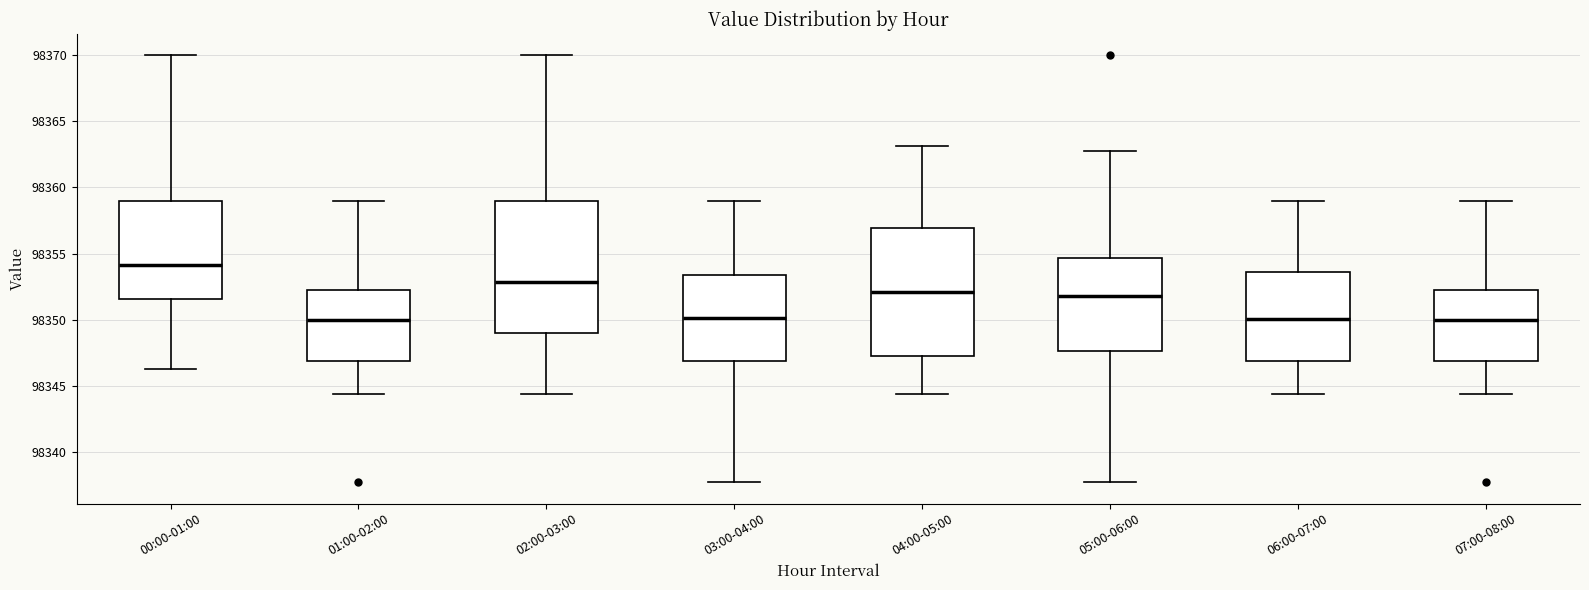

Reading left to right, transcribe this box plot: for each box, give where its median line is, the range the box spans, and where its two whiskers end, as read against the y-axis. The values are not printed on the chart, so give them approximately, as read against the axis.

00:00-01:00: median 98354.0, box 98351.5 to 98359.0, whiskers 98346.5 to 98370.0
01:00-02:00: median 98350.0, box 98347.0 to 98352.0, whiskers 98344.5 to 98359.0
02:00-03:00: median 98353.0, box 98349.0 to 98359.0, whiskers 98344.5 to 98370.0
03:00-04:00: median 98350.0, box 98347.0 to 98353.5, whiskers 98337.5 to 98359.0
04:00-05:00: median 98352.0, box 98347.5 to 98357.0, whiskers 98344.5 to 98363.0
05:00-06:00: median 98352.0, box 98347.5 to 98354.5, whiskers 98337.5 to 98363.0
06:00-07:00: median 98350.0, box 98347.0 to 98353.5, whiskers 98344.5 to 98359.0
07:00-08:00: median 98350.0, box 98347.0 to 98352.0, whiskers 98344.5 to 98359.0